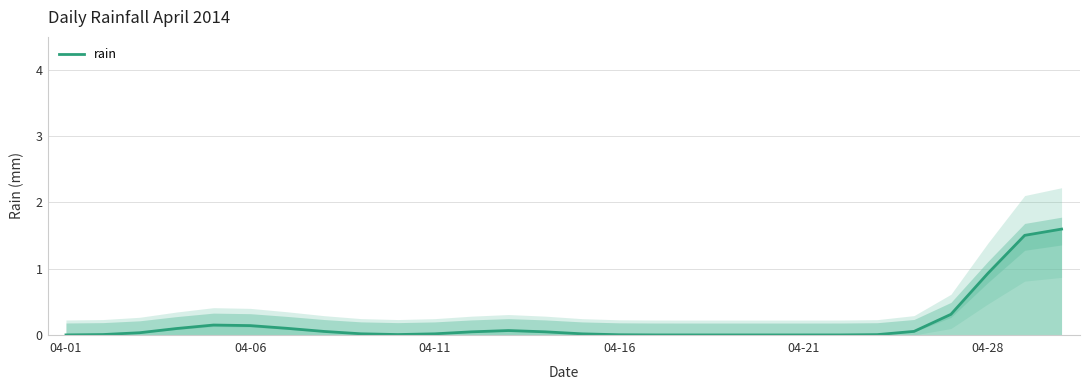

What is the highest value of the rain series?

1.6